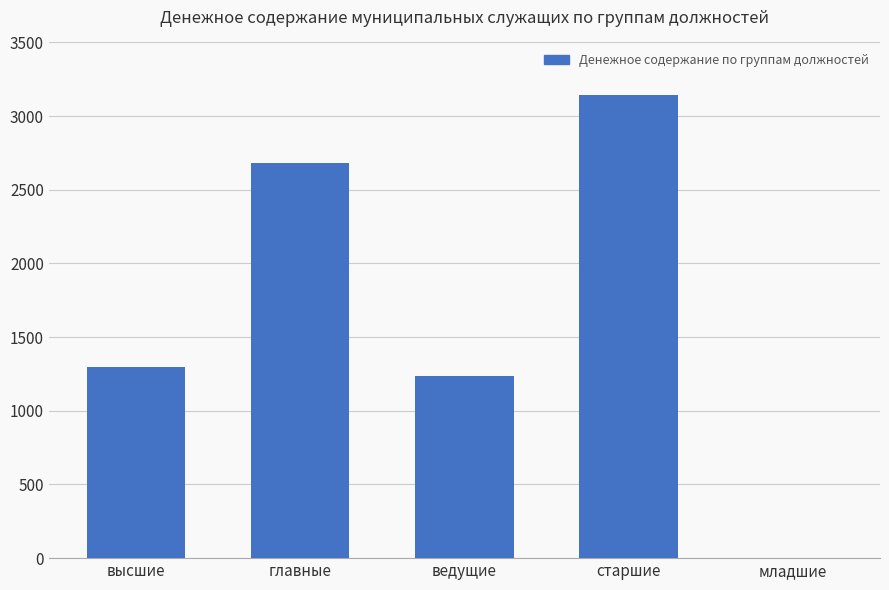

Is it true that the value at главные is 3501?

False